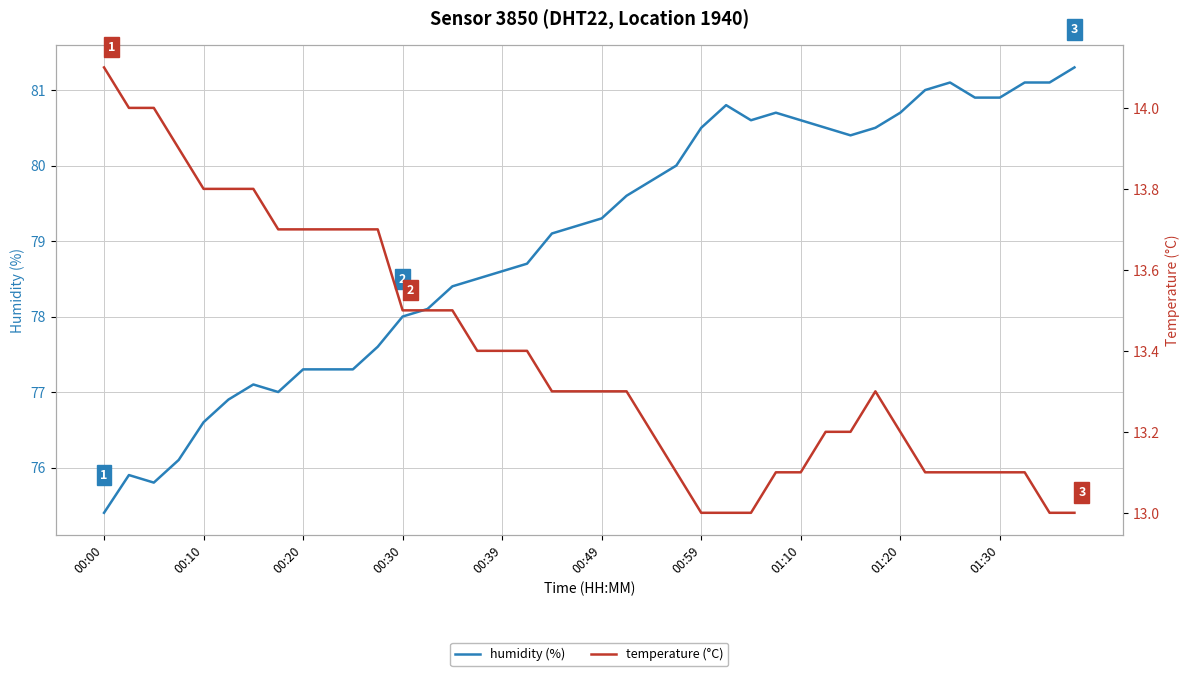

What is the minimum value for humidity (%)?

75.4